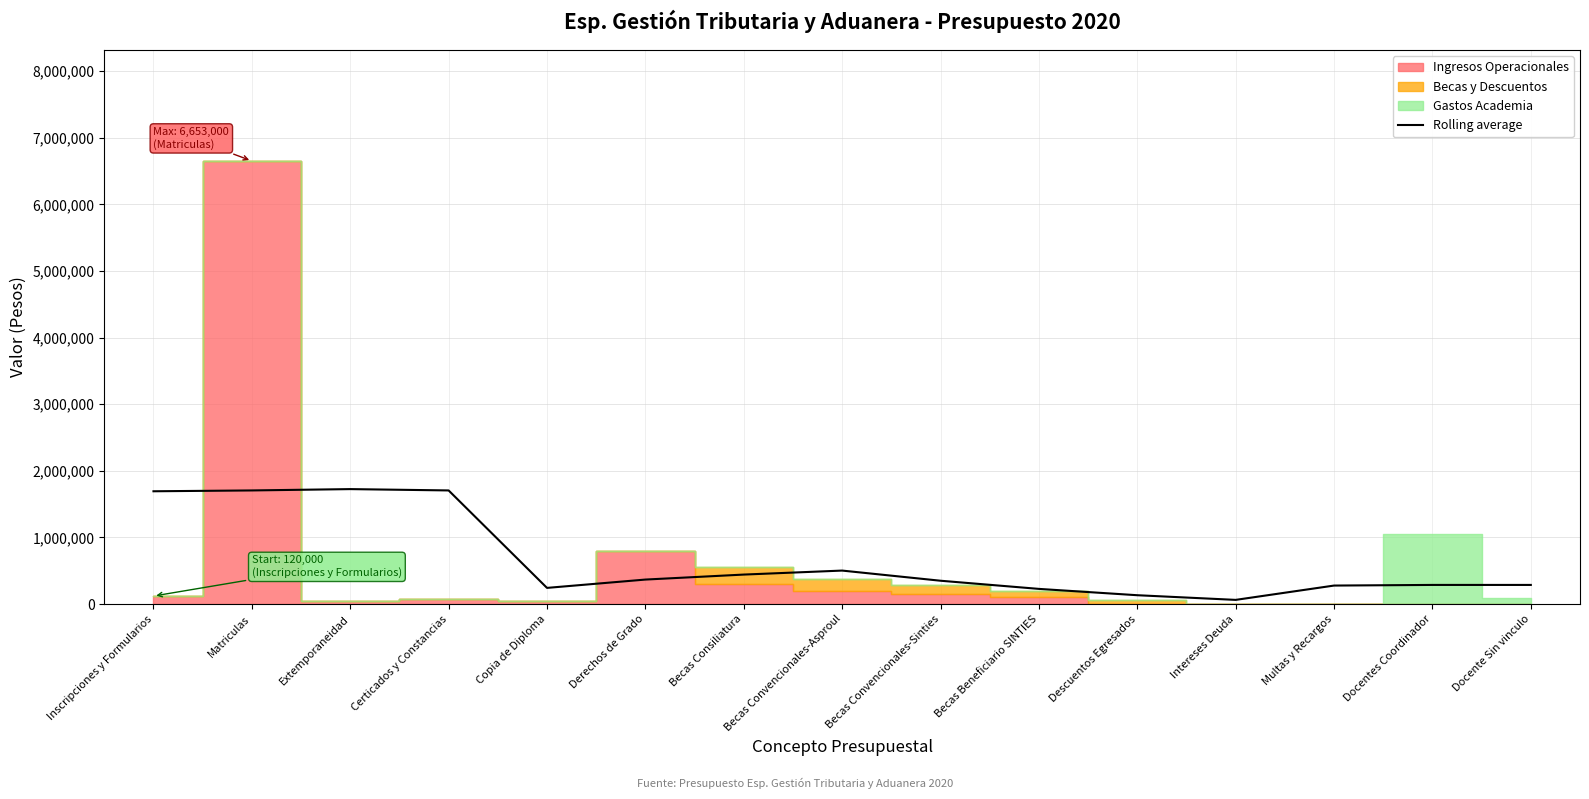

Is it true that Rolling average equals 3012335 at Certicados y Constancias?

False